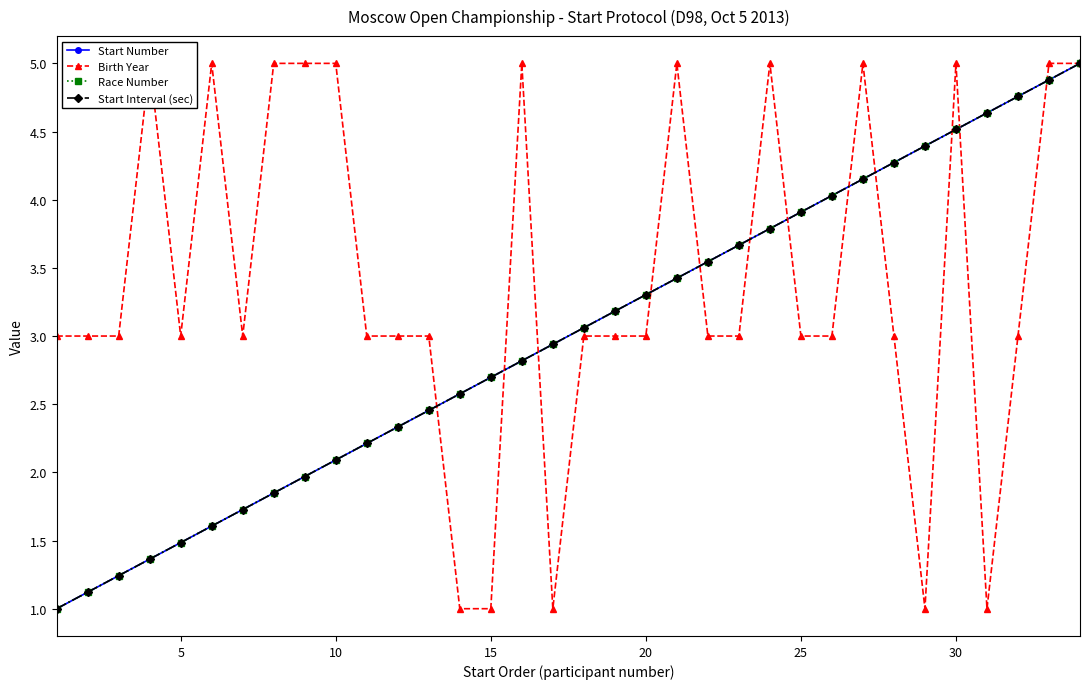

List the series in order of their peak value, lowest first.

Start Number, Birth Year, Race Number, Start Interval (sec)